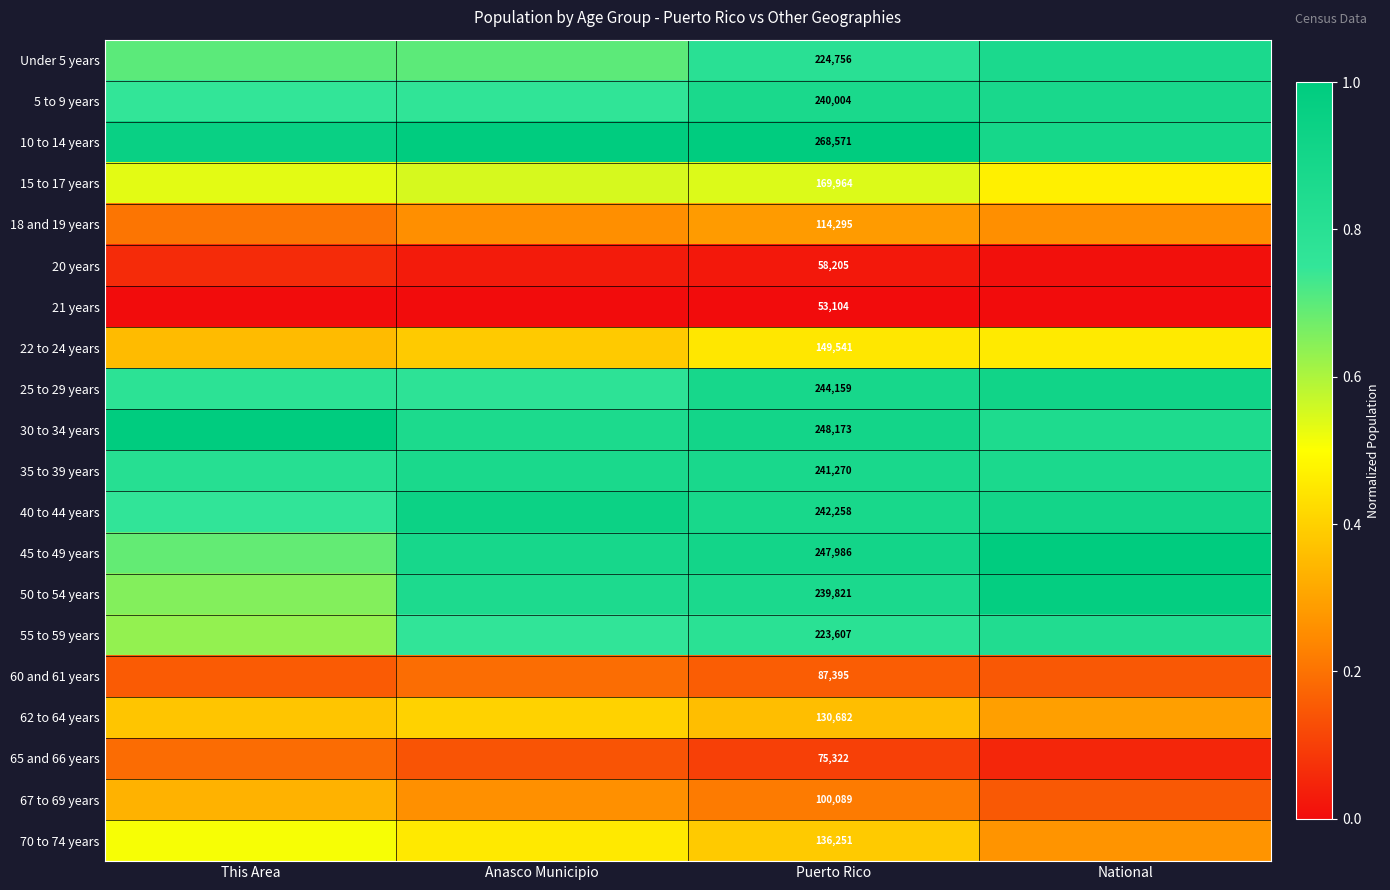

Count the number of categories in the chart.

4